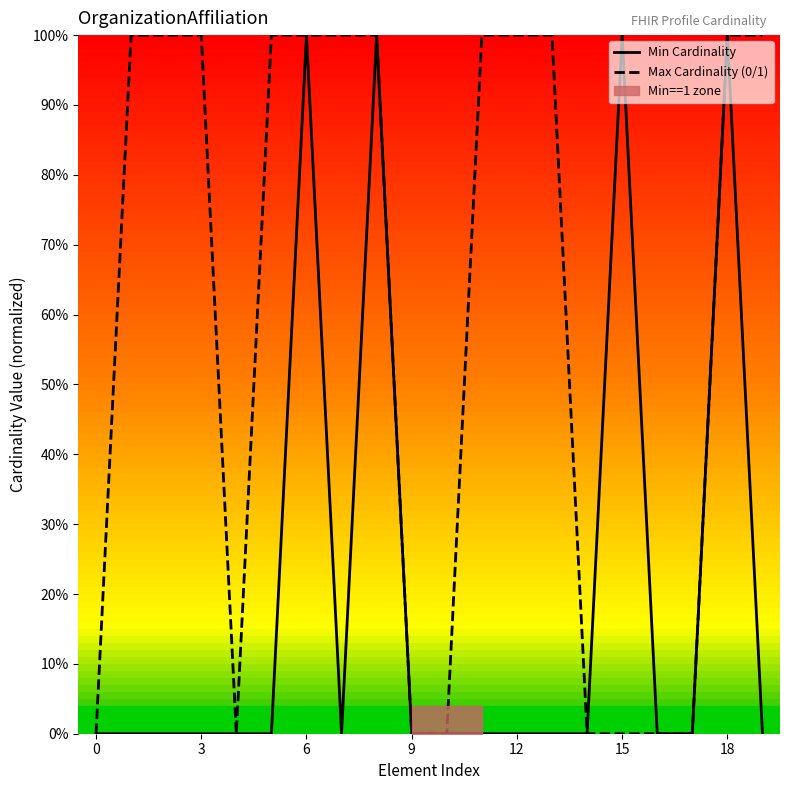

Reading right to left, extract all data points from this chart.

Min Cardinality: 0	1	0	0	1	0	0	0	0	0	0	1	0	1	0	0	0	0	0	0
Max Cardinality (0/1): 1	1	0	0	0	0	1	1	1	0	0	1	1	1	1	0	1	1	1	0